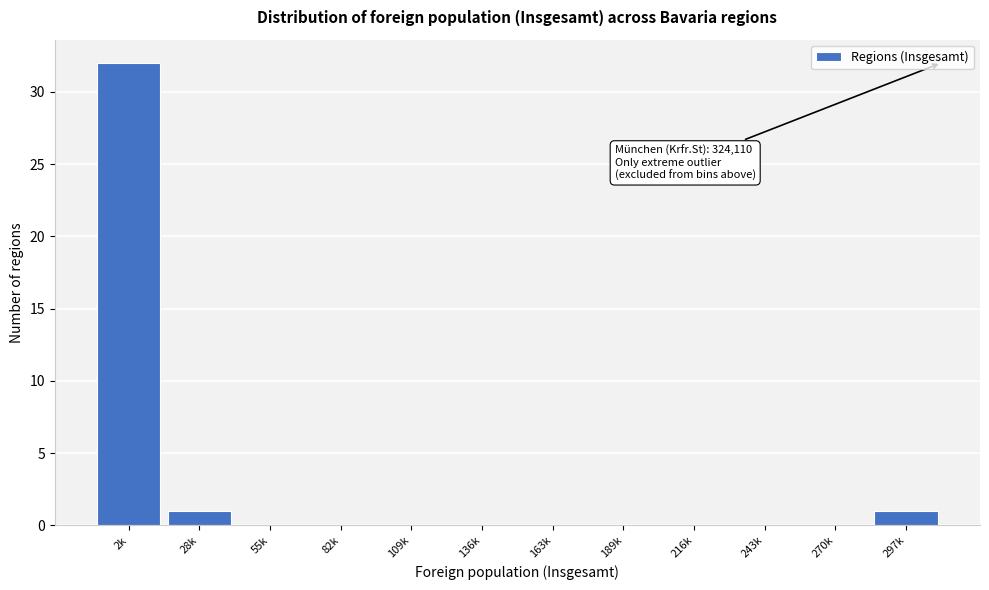

Reading left to right, what are all the values shown in this chart?

2k=32	28k=1	55k=0	82k=0	109k=0	136k=0	163k=0	189k=0	216k=0	243k=0	270k=0	297k=1